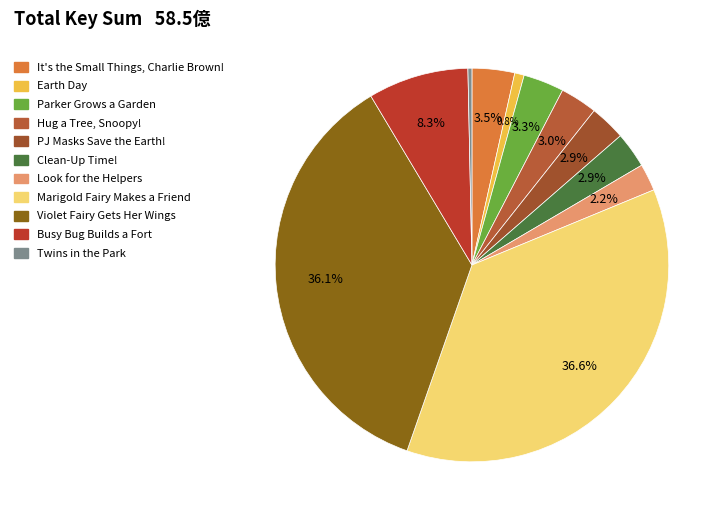

Does any single category account for the majority?

No